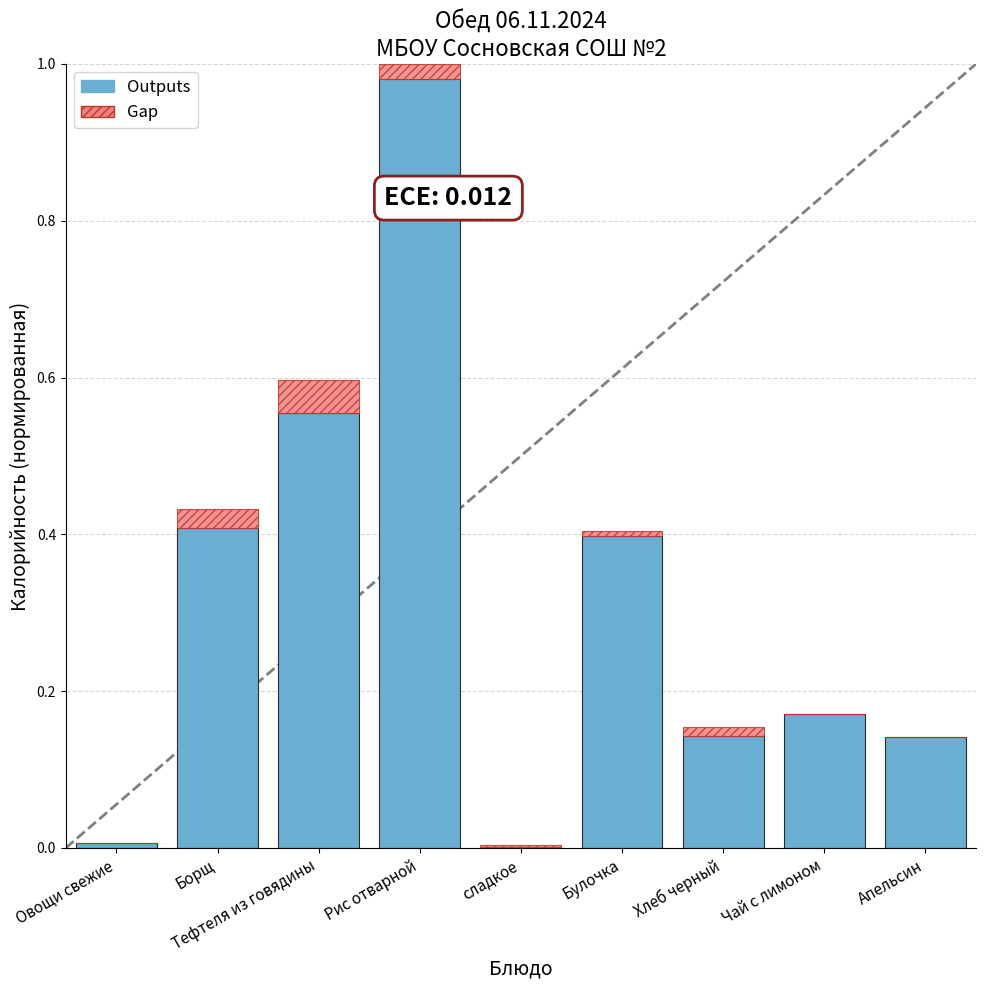

True or false: Outputs has a value of 0.0 at Овощи свежие.

True